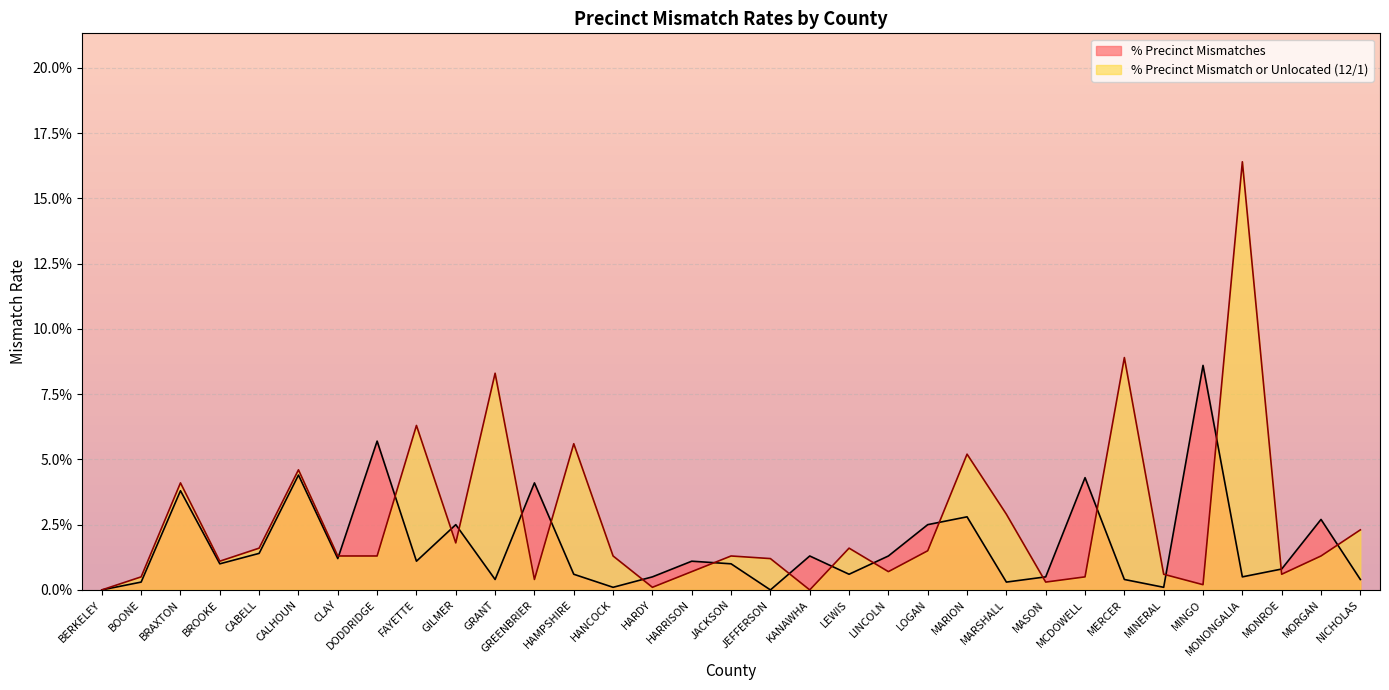

Is it true that the value at MERCER is 0.0?

True